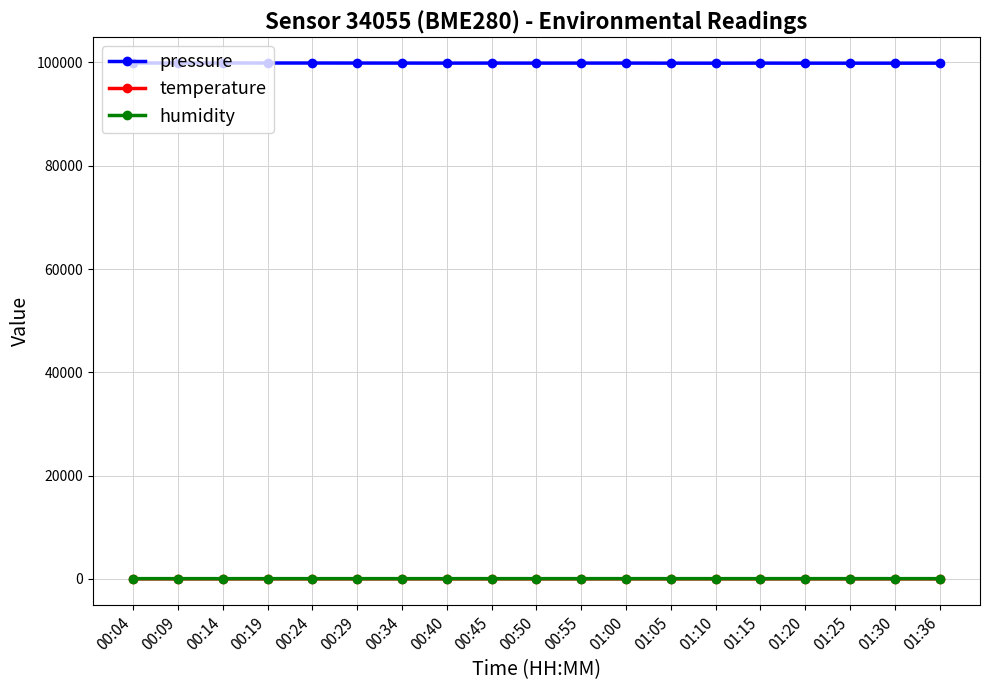

How many distinct data groups are displayed?

3